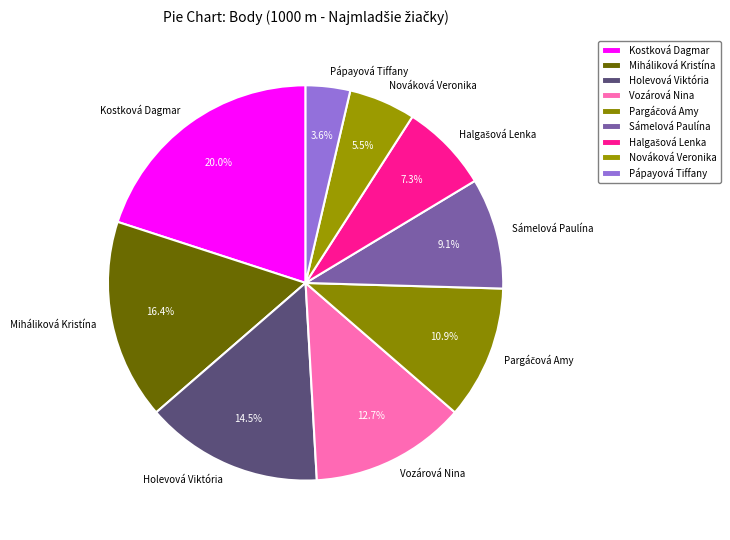

True or false: Vozárová Nina accounts for 13% of the total.

True